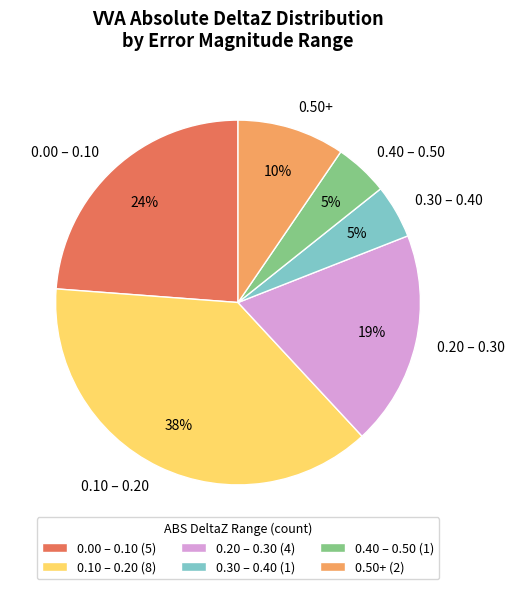

Between 0.20 – 0.30 and 0.50+, which is larger?

0.20 – 0.30